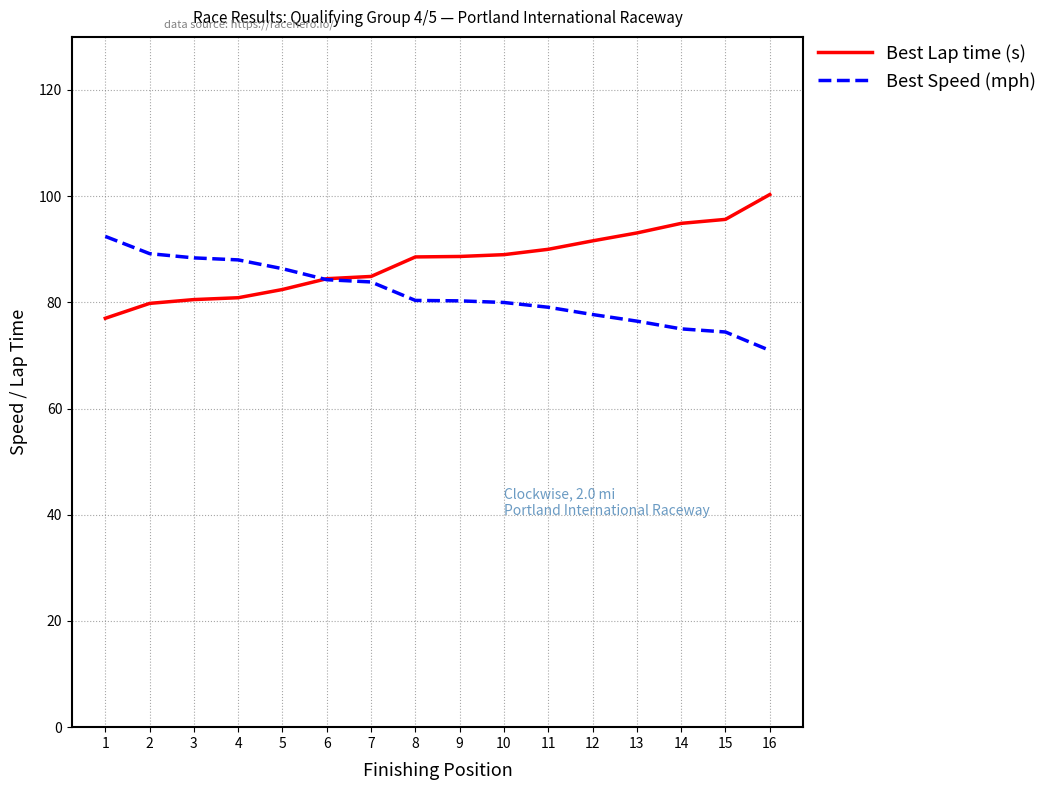

What value does the Best Lap time (s) series have at 4?

80.9